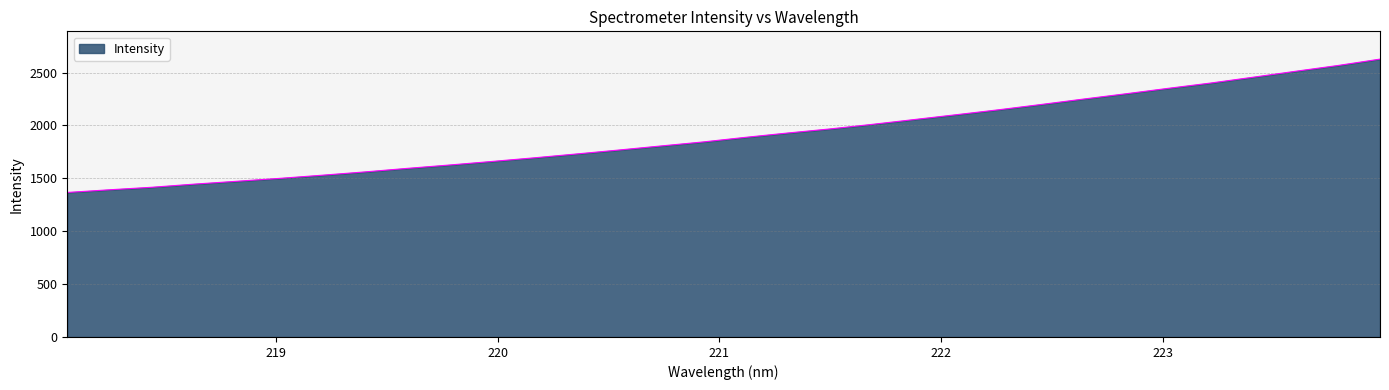

What is the difference between the maximum and minimum values?

1260.5